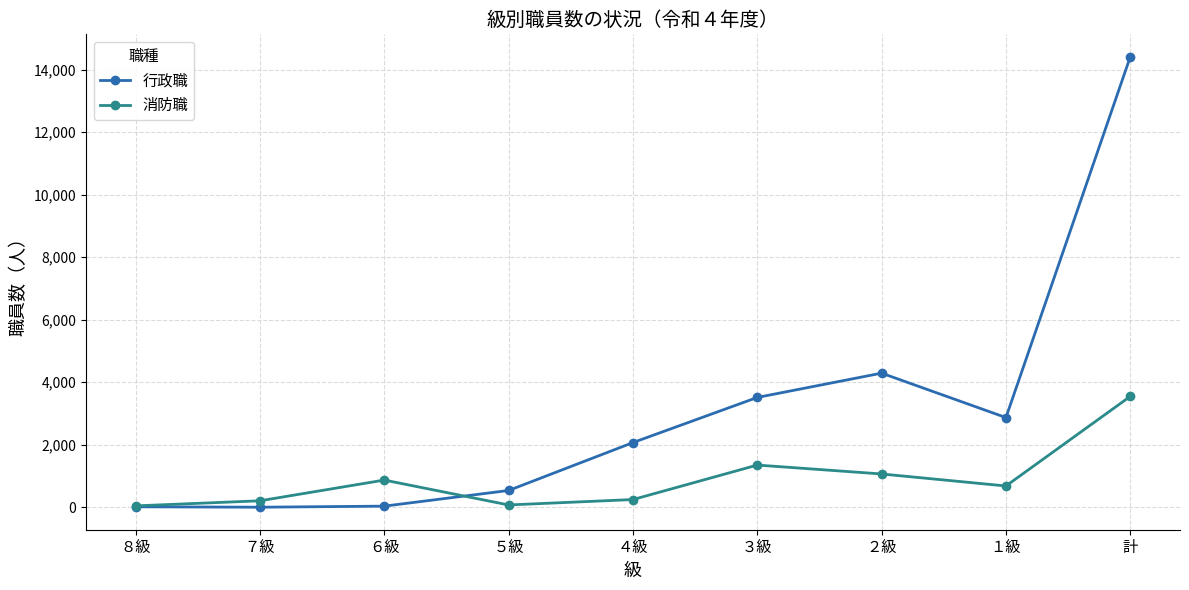

At which category does the chart reach its peak across all series?

計